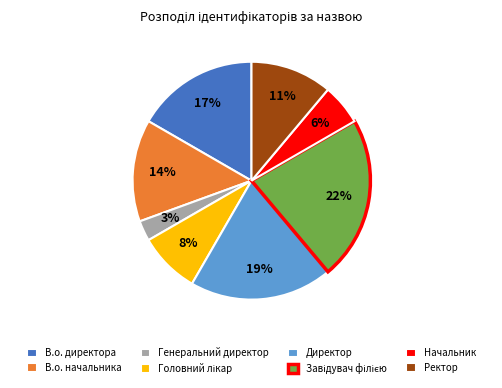

Does В.о. начальника represent more than half of the total?

No